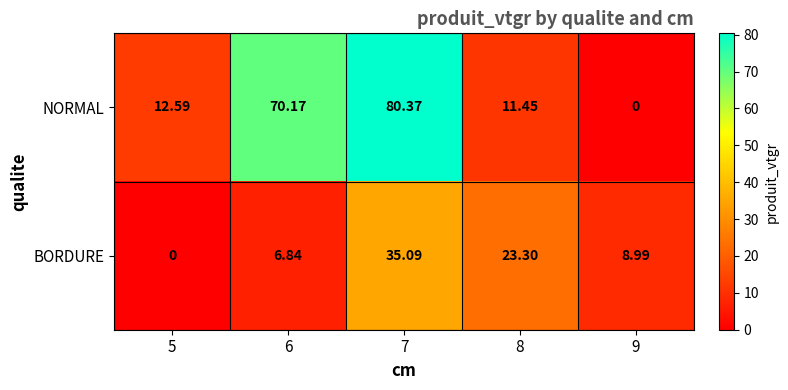

At 5, list the series in order from smallest to largest.

BORDURE, NORMAL